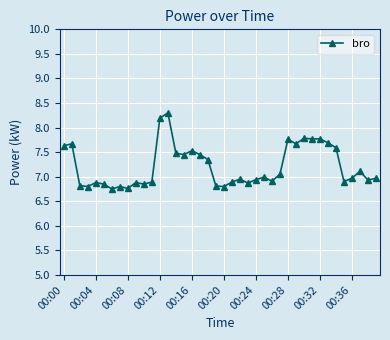

What is the minimum value shown in the chart?

6.8